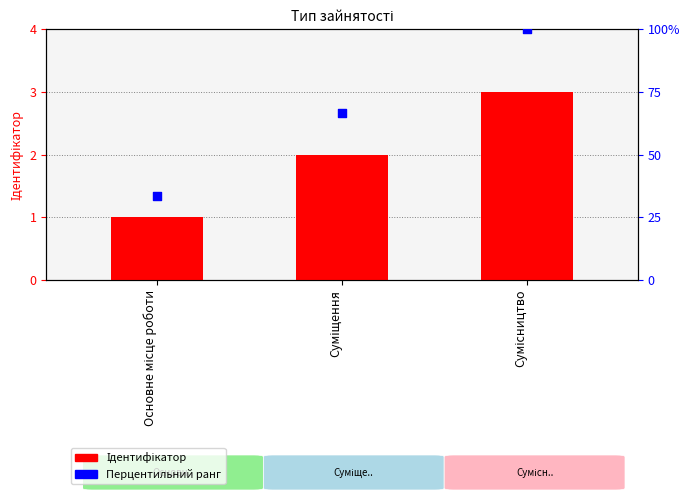

Which series has the widest spread of Y values?

Перцентильний ранг